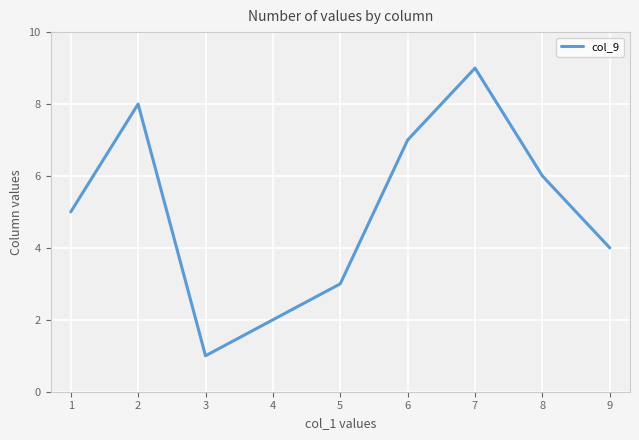

What is the sum of all values?

45